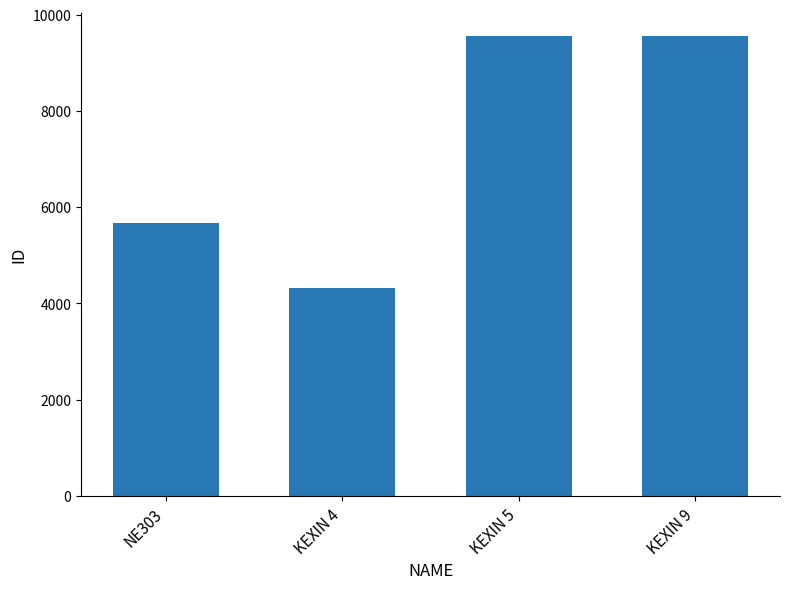

True or false: the data shows 4323 at KEXIN 4.

True